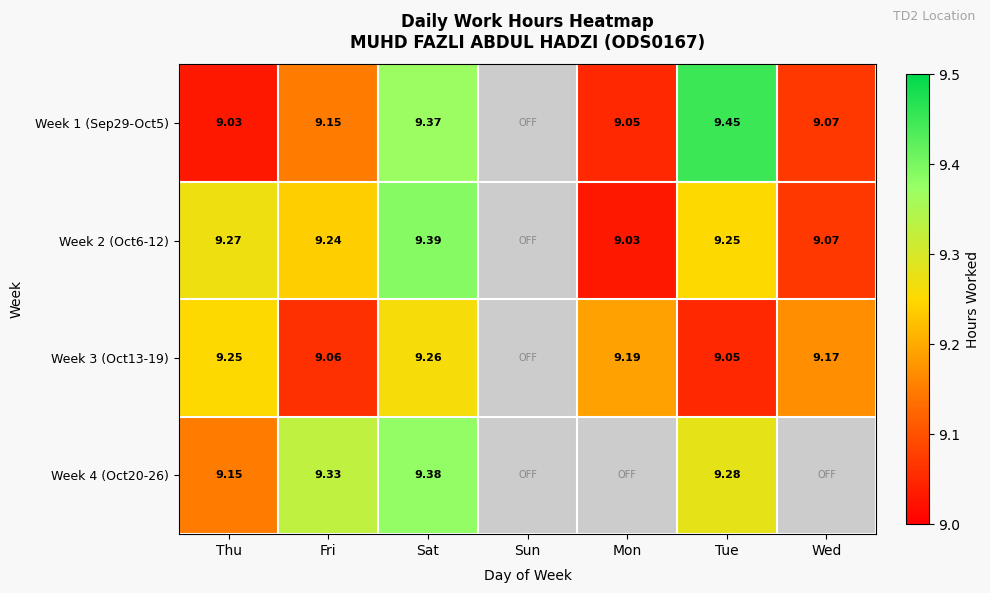

At how many categories does at least one series exceed 9?

6